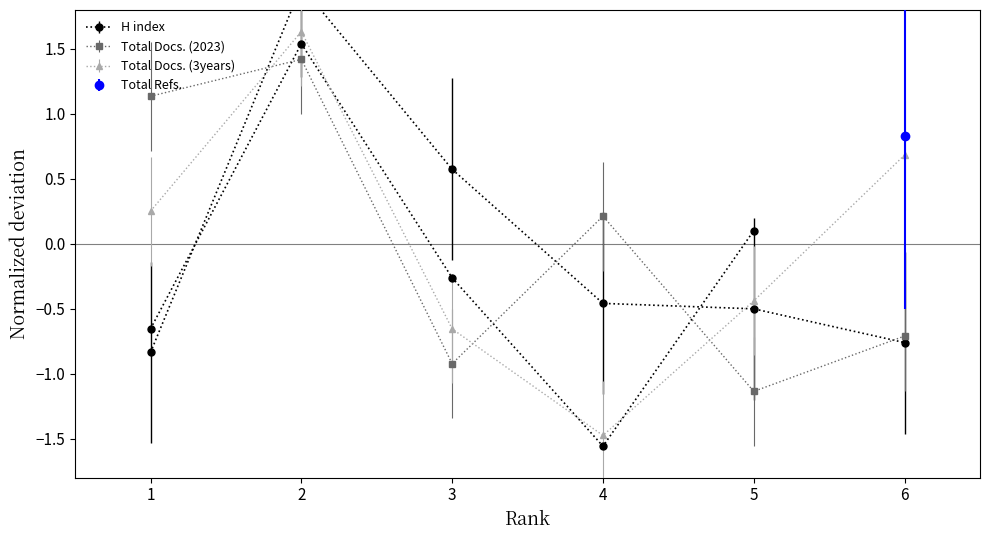

The value of Total Docs. (2023) at 5 is -1.1. True or false?

True